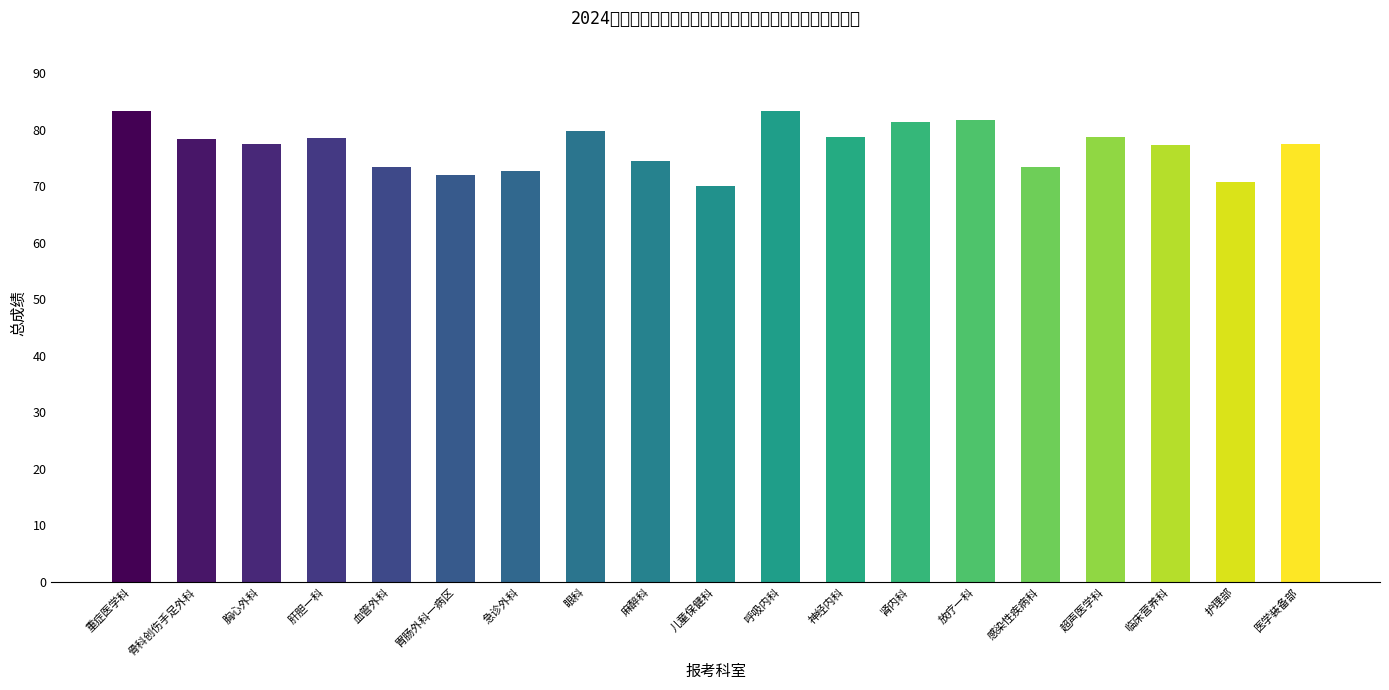

What is the sum of all values?

1462.9